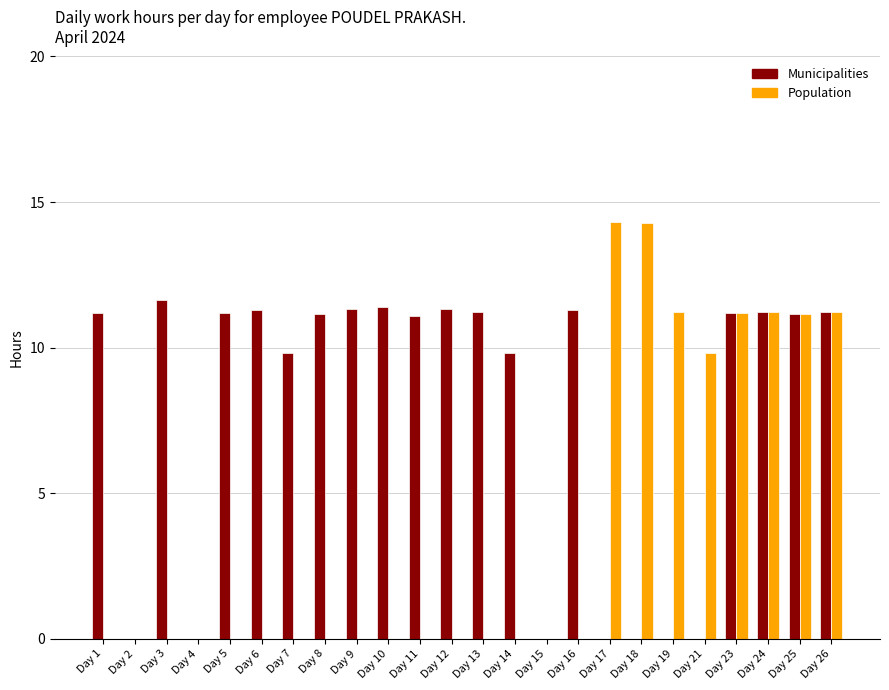

Where is Population nearest to the value 7?

Day 21